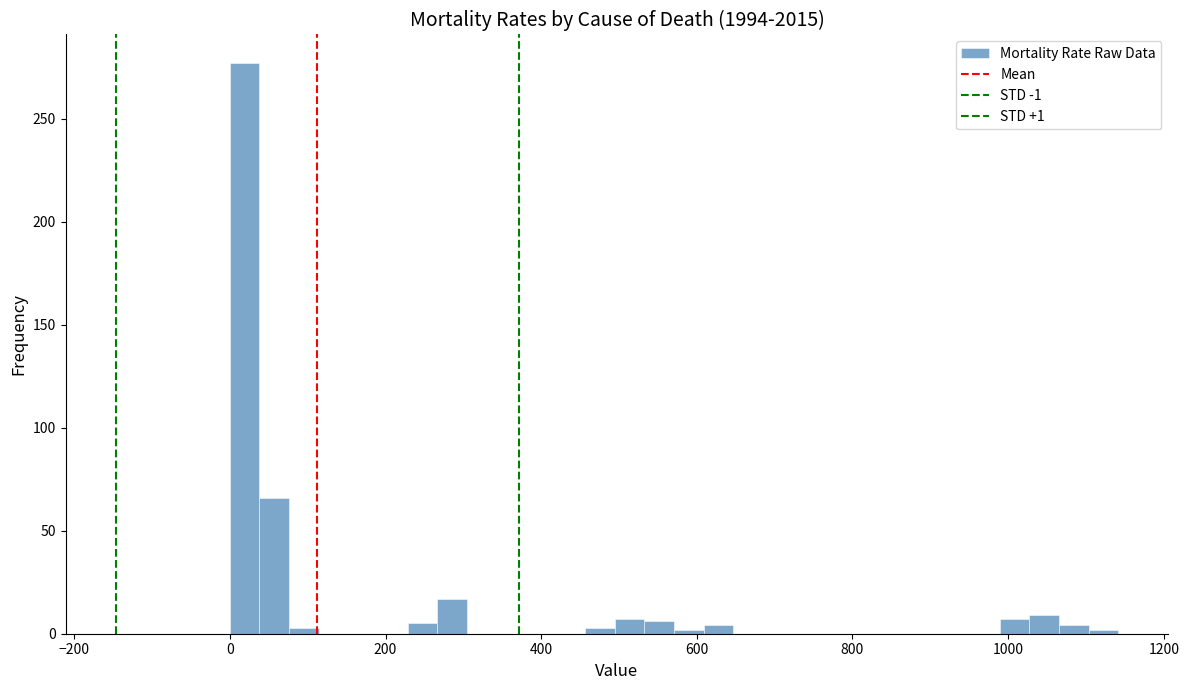

Read against the x-axis, roughly where is the centre of the tallest bar?

20